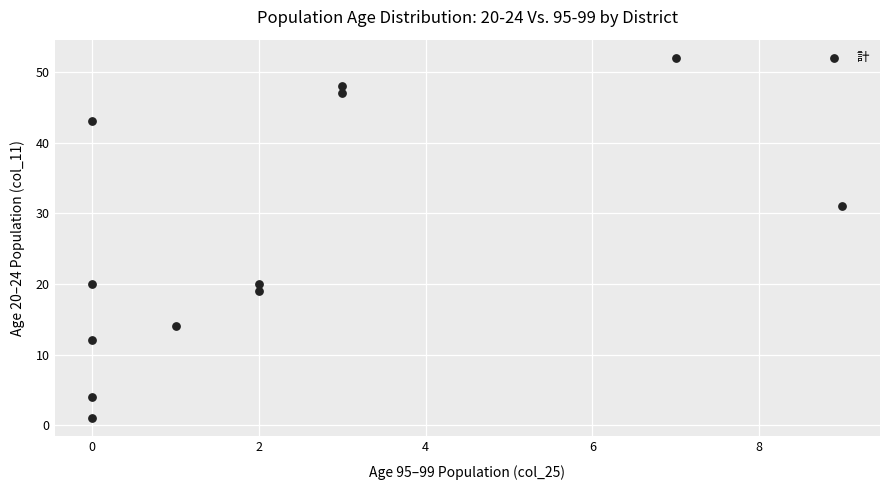

What Y value in the scatter plot is closest to 26?

31